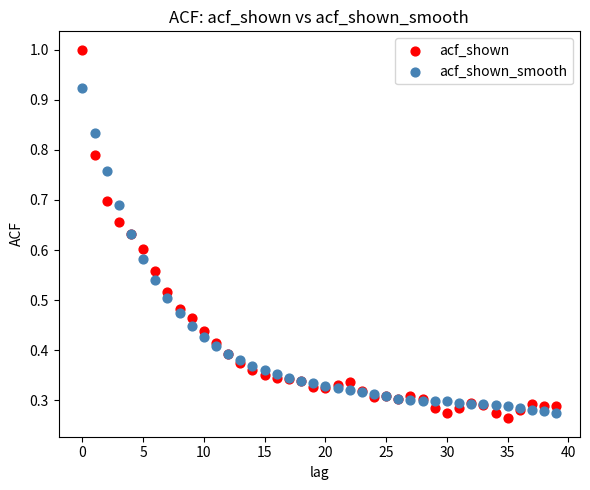

What are all the series names shown in the legend?

acf_shown, acf_shown_smooth